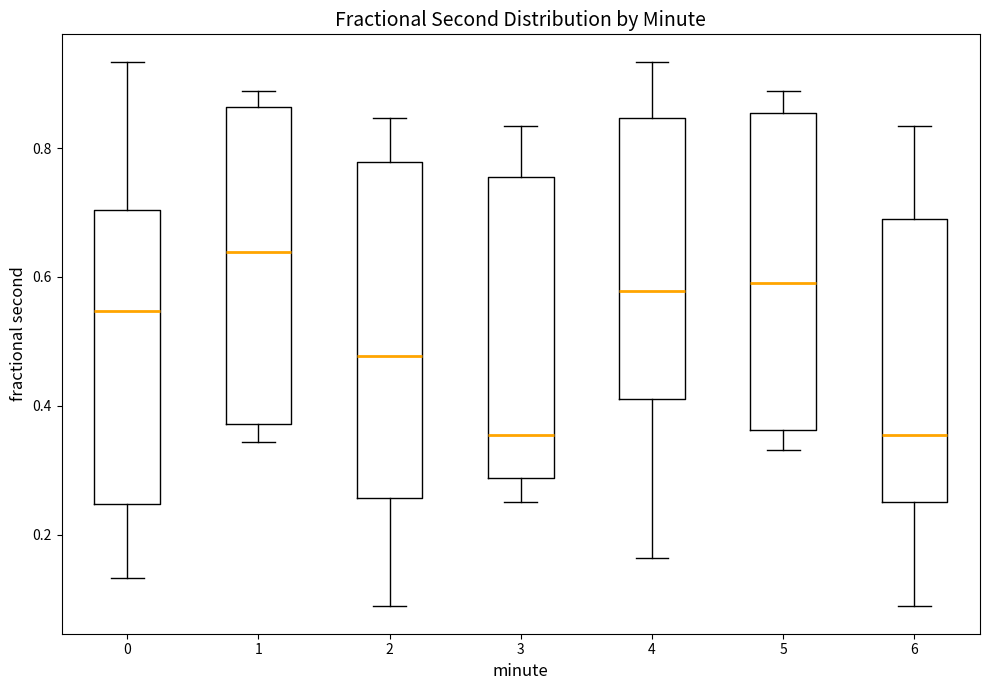

Where is the lower edge of the box at x = 1 on the y-axis? The values are not printed on the chart, so give them approximately, as read against the axis.

0.38